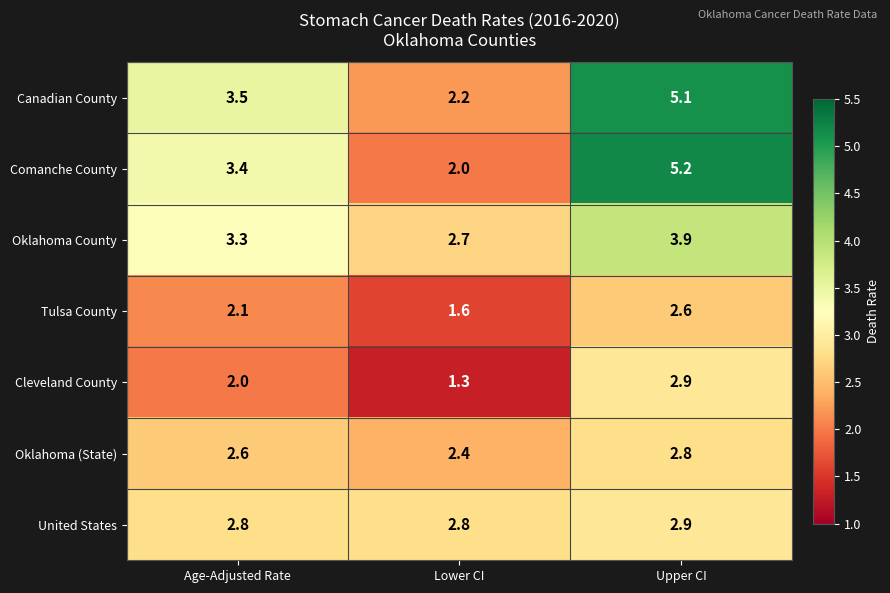

Count the Oklahoma (State) values in the range 2 to 3.

3